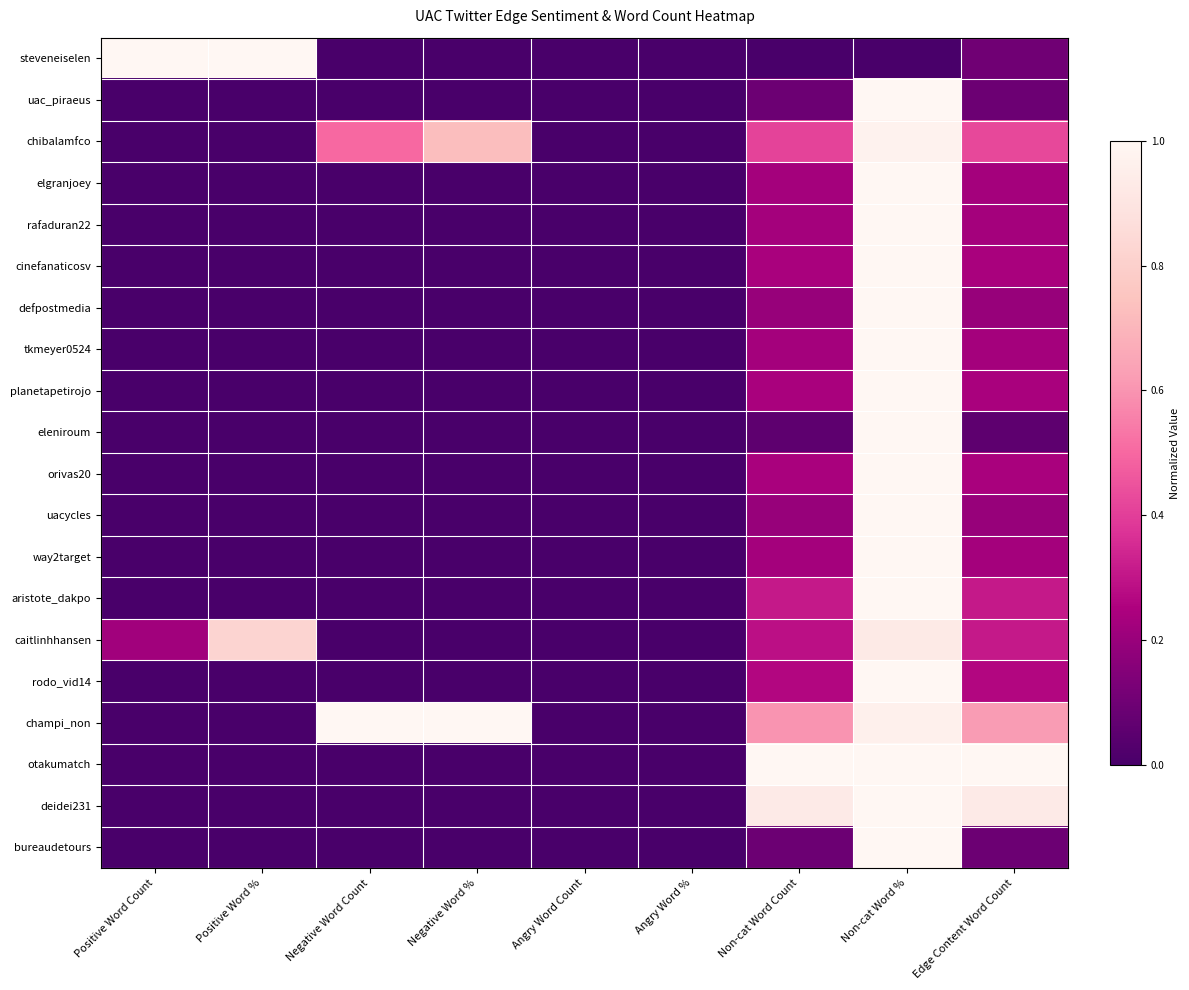

Reading left to right, extract all data points from this chart.

steveneiselen: Positive Word Count=1.0	Positive Word %=1.0	Negative Word Count=0.0	Negative Word %=0.0	Angry Word Count=0.0	Angry Word %=0.0	Non-cat Word Count=0.0	Non-cat Word %=0.0	Edge Content Word Count=0.1
uac_piraeus: Positive Word Count=0.0	Positive Word %=0.0	Negative Word Count=0.0	Negative Word %=0.0	Angry Word Count=0.0	Angry Word %=0.0	Non-cat Word Count=0.1	Non-cat Word %=1.0	Edge Content Word Count=0.1
chibalamfco: Positive Word Count=0.0	Positive Word %=0.0	Negative Word Count=0.5	Negative Word %=0.7	Angry Word Count=0.0	Angry Word %=0.0	Non-cat Word Count=0.4	Non-cat Word %=1.0	Edge Content Word Count=0.4
elgranjoey: Positive Word Count=0.0	Positive Word %=0.0	Negative Word Count=0.0	Negative Word %=0.0	Angry Word Count=0.0	Angry Word %=0.0	Non-cat Word Count=0.2	Non-cat Word %=1.0	Edge Content Word Count=0.2
rafaduran22: Positive Word Count=0.0	Positive Word %=0.0	Negative Word Count=0.0	Negative Word %=0.0	Angry Word Count=0.0	Angry Word %=0.0	Non-cat Word Count=0.2	Non-cat Word %=1.0	Edge Content Word Count=0.2
cinefanaticosv: Positive Word Count=0.0	Positive Word %=0.0	Negative Word Count=0.0	Negative Word %=0.0	Angry Word Count=0.0	Angry Word %=0.0	Non-cat Word Count=0.2	Non-cat Word %=1.0	Edge Content Word Count=0.2
defpostmedia: Positive Word Count=0.0	Positive Word %=0.0	Negative Word Count=0.0	Negative Word %=0.0	Angry Word Count=0.0	Angry Word %=0.0	Non-cat Word Count=0.2	Non-cat Word %=1.0	Edge Content Word Count=0.2
tkmeyer0524: Positive Word Count=0.0	Positive Word %=0.0	Negative Word Count=0.0	Negative Word %=0.0	Angry Word Count=0.0	Angry Word %=0.0	Non-cat Word Count=0.2	Non-cat Word %=1.0	Edge Content Word Count=0.2
planetapetirojo: Positive Word Count=0.0	Positive Word %=0.0	Negative Word Count=0.0	Negative Word %=0.0	Angry Word Count=0.0	Angry Word %=0.0	Non-cat Word Count=0.2	Non-cat Word %=1.0	Edge Content Word Count=0.2
eleniroum: Positive Word Count=0.0	Positive Word %=0.0	Negative Word Count=0.0	Negative Word %=0.0	Angry Word Count=0.0	Angry Word %=0.0	Non-cat Word Count=0.1	Non-cat Word %=1.0	Edge Content Word Count=0.1
orivas20: Positive Word Count=0.0	Positive Word %=0.0	Negative Word Count=0.0	Negative Word %=0.0	Angry Word Count=0.0	Angry Word %=0.0	Non-cat Word Count=0.2	Non-cat Word %=1.0	Edge Content Word Count=0.2
uacycles: Positive Word Count=0.0	Positive Word %=0.0	Negative Word Count=0.0	Negative Word %=0.0	Angry Word Count=0.0	Angry Word %=0.0	Non-cat Word Count=0.2	Non-cat Word %=1.0	Edge Content Word Count=0.2
way2target: Positive Word Count=0.0	Positive Word %=0.0	Negative Word Count=0.0	Negative Word %=0.0	Angry Word Count=0.0	Angry Word %=0.0	Non-cat Word Count=0.2	Non-cat Word %=1.0	Edge Content Word Count=0.2
aristote_dakpo: Positive Word Count=0.0	Positive Word %=0.0	Negative Word Count=0.0	Negative Word %=0.0	Angry Word Count=0.0	Angry Word %=0.0	Non-cat Word Count=0.3	Non-cat Word %=1.0	Edge Content Word Count=0.3
caitlinhhansen: Positive Word Count=0.2	Positive Word %=0.8	Negative Word Count=0.0	Negative Word %=0.0	Angry Word Count=0.0	Angry Word %=0.0	Non-cat Word Count=0.3	Non-cat Word %=0.9	Edge Content Word Count=0.3
rodo_vid14: Positive Word Count=0.0	Positive Word %=0.0	Negative Word Count=0.0	Negative Word %=0.0	Angry Word Count=0.0	Angry Word %=0.0	Non-cat Word Count=0.3	Non-cat Word %=1.0	Edge Content Word Count=0.3
champi_non: Positive Word Count=0.0	Positive Word %=0.0	Negative Word Count=1.0	Negative Word %=1.0	Angry Word Count=0.0	Angry Word %=0.0	Non-cat Word Count=0.6	Non-cat Word %=1.0	Edge Content Word Count=0.6
otakumatch: Positive Word Count=0.0	Positive Word %=0.0	Negative Word Count=0.0	Negative Word %=0.0	Angry Word Count=0.0	Angry Word %=0.0	Non-cat Word Count=1.0	Non-cat Word %=1.0	Edge Content Word Count=1.0
deidei231: Positive Word Count=0.0	Positive Word %=0.0	Negative Word Count=0.0	Negative Word %=0.0	Angry Word Count=0.0	Angry Word %=0.0	Non-cat Word Count=0.9	Non-cat Word %=1.0	Edge Content Word Count=0.9
bureaudetours: Positive Word Count=0.0	Positive Word %=0.0	Negative Word Count=0.0	Negative Word %=0.0	Angry Word Count=0.0	Angry Word %=0.0	Non-cat Word Count=0.1	Non-cat Word %=1.0	Edge Content Word Count=0.1